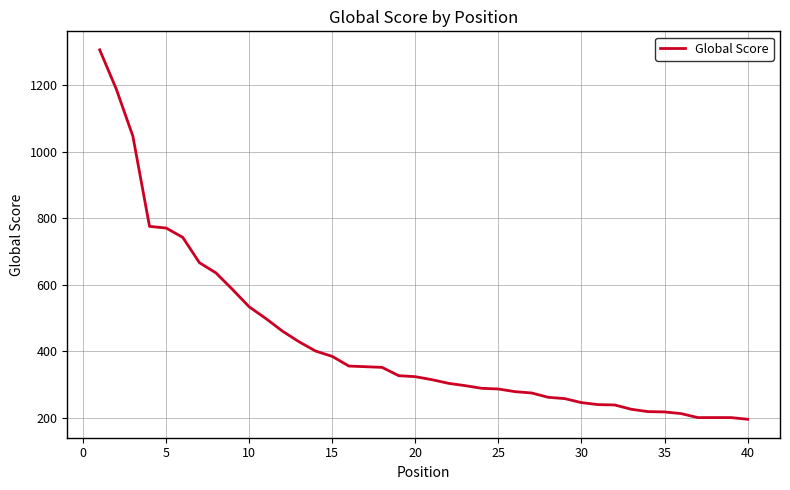

What is the maximum value shown in the chart?

1307